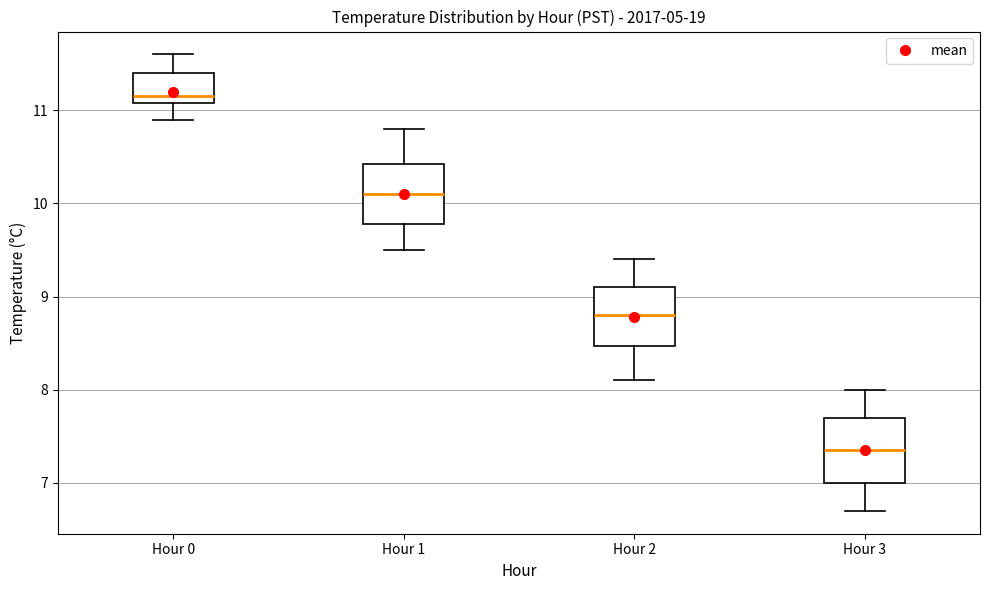

Which box has the lowest median line?

Hour 3